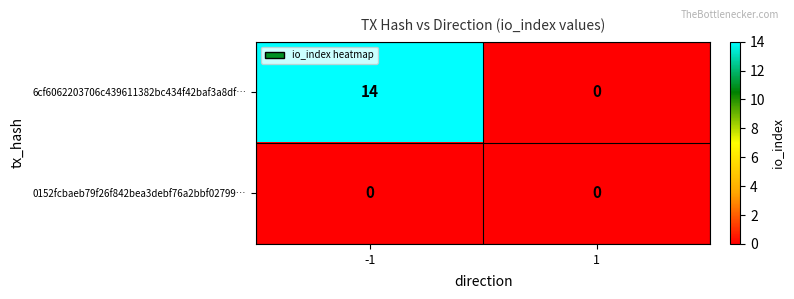

The 0152fcbaeb79f26f842bea3debf76a2bbf02799… series shows 0 at -1. True or false?

True